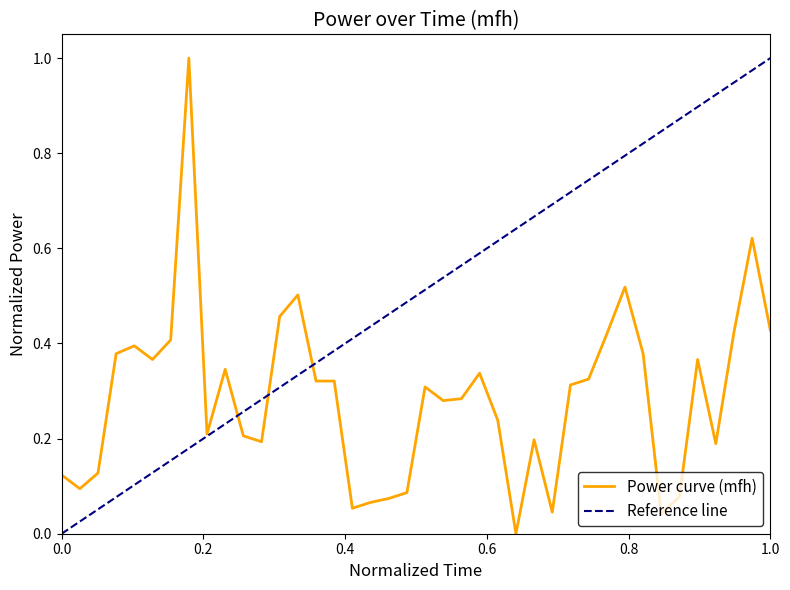

What value does the data have at 00:19?

0.1